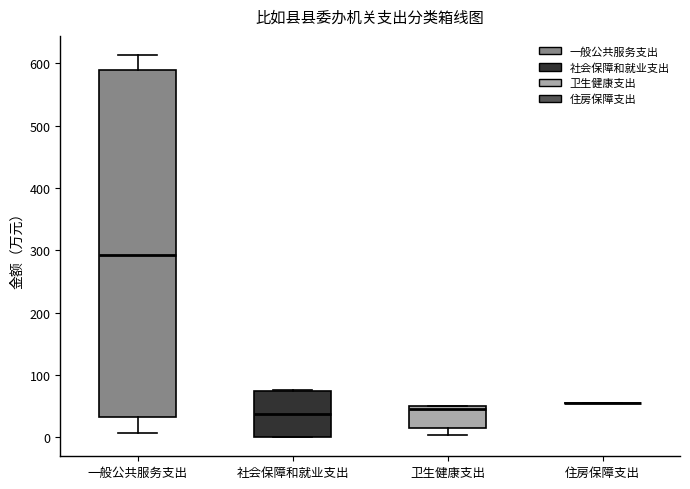

Where is the lower edge of the box for 社会保障和就业支出 on the y-axis? The values are not printed on the chart, so give them approximately, as read against the axis.

0